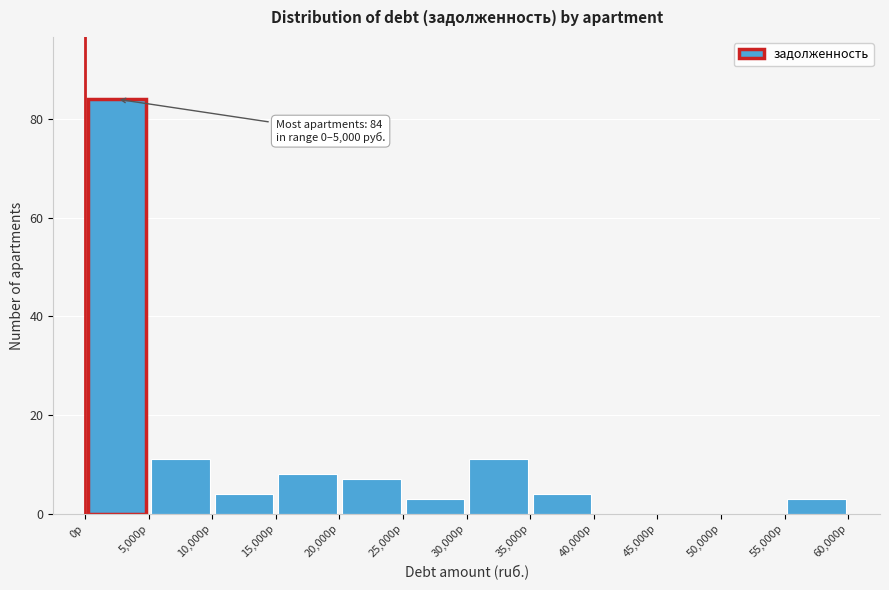

Which range on the x-axis has the tallest bar?

0 to 5000